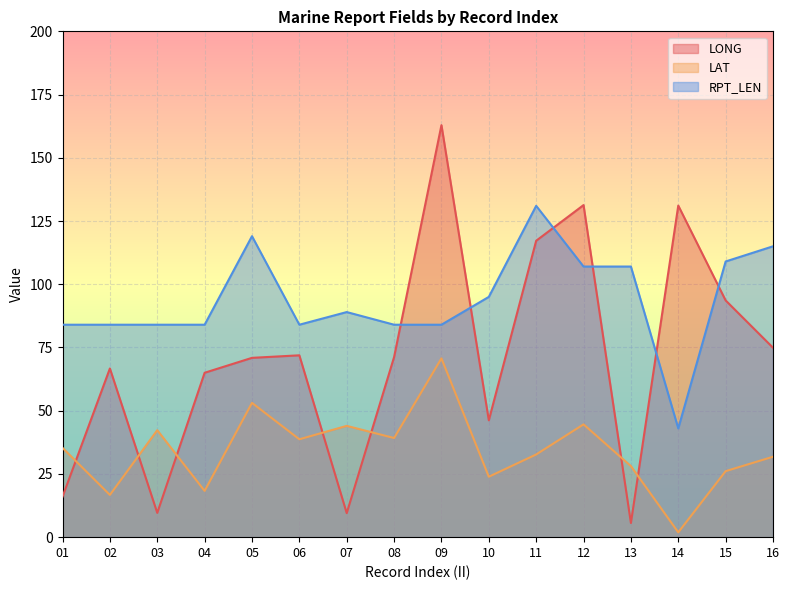

Does the chart display data point markers on the line(s)?

No